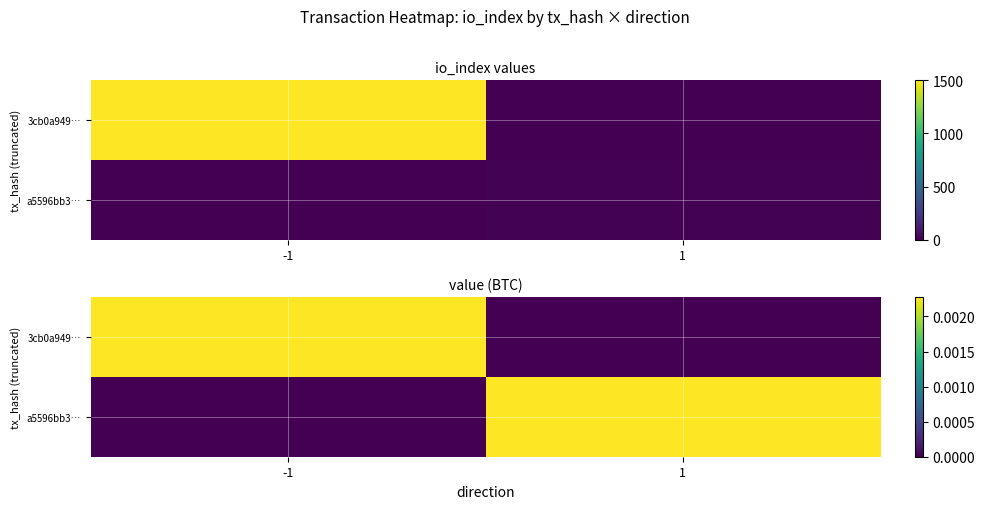

Which category has the lowest value in the 3cb0a949… series?

1